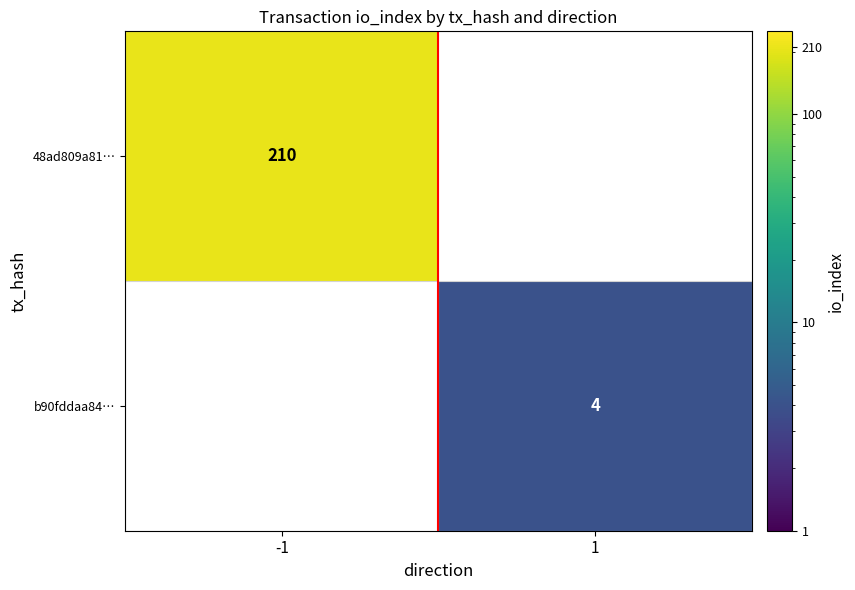

Is it true that b90fddaa84… equals 2 at 1?

False